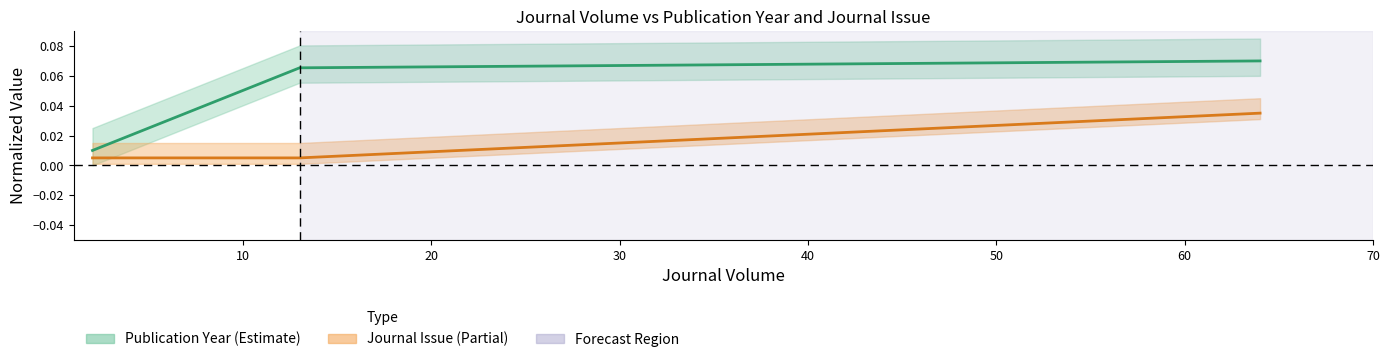

Which series has the widest spread of values?

Publication Year